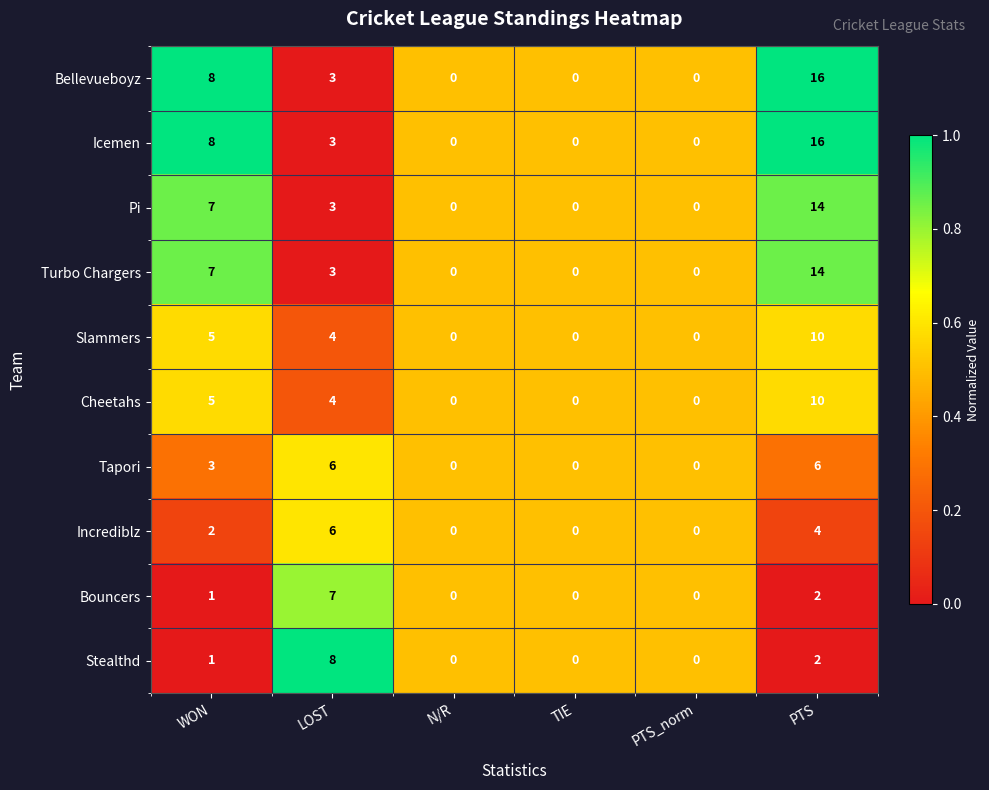

Is it true that Cheetahs equals 2 at WON?

False